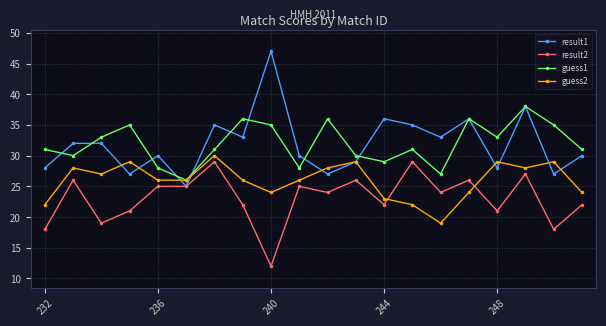

How many distinct data groups are displayed?

4